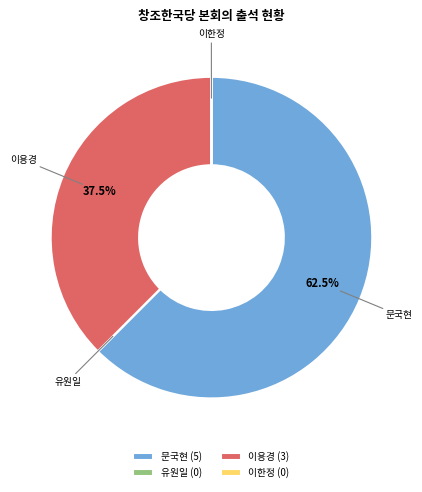

To the nearest percent, what is the difference between the largest and smallest slice percentages?

62%